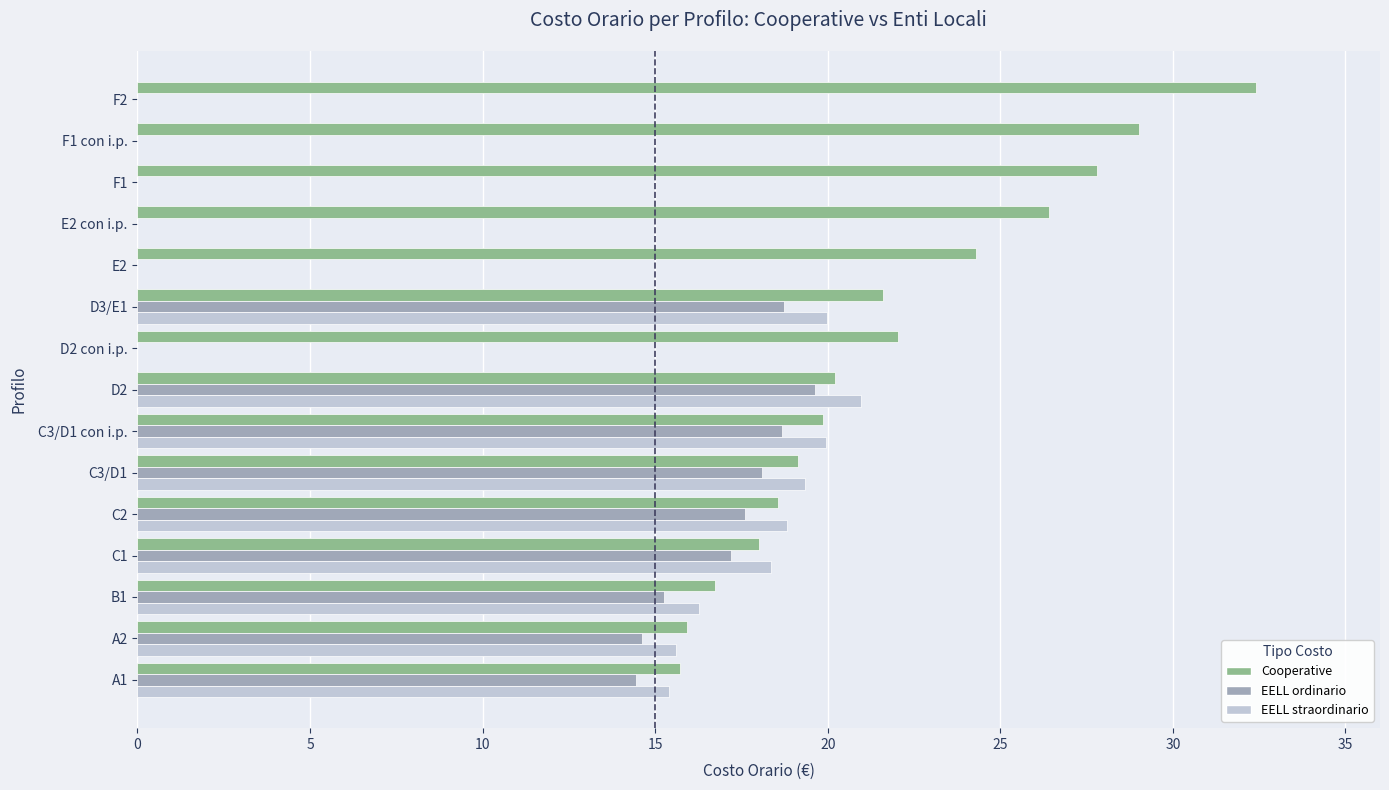

What is the greatest value displayed?

32.4